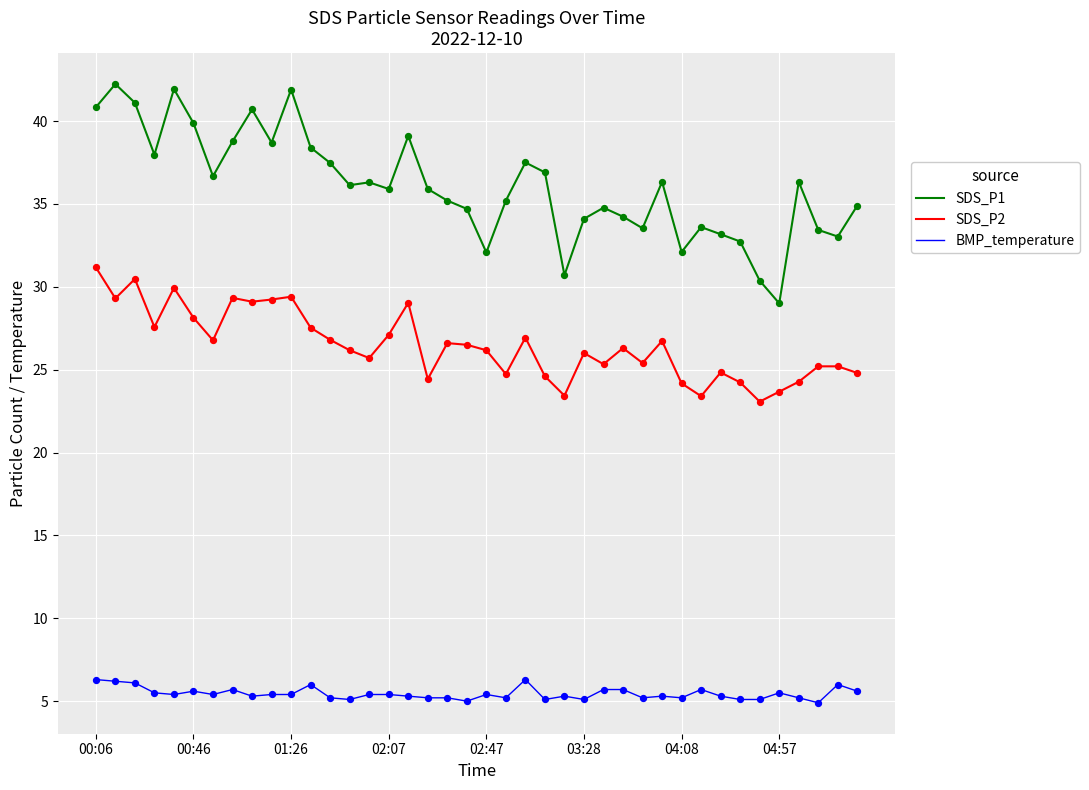

Which series has the largest total across all categories?

SDS_P1